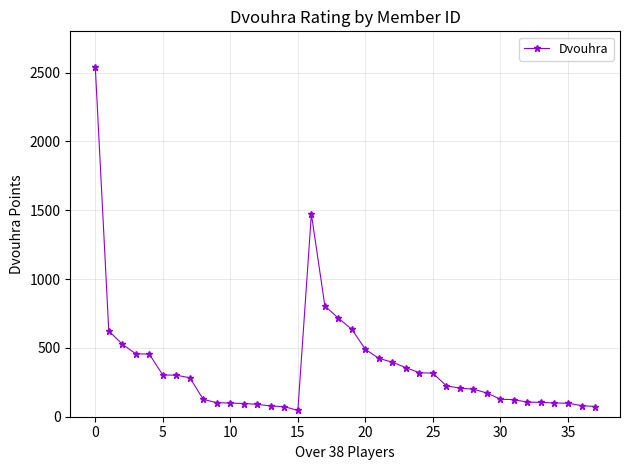

What is the sum of all values?

13752